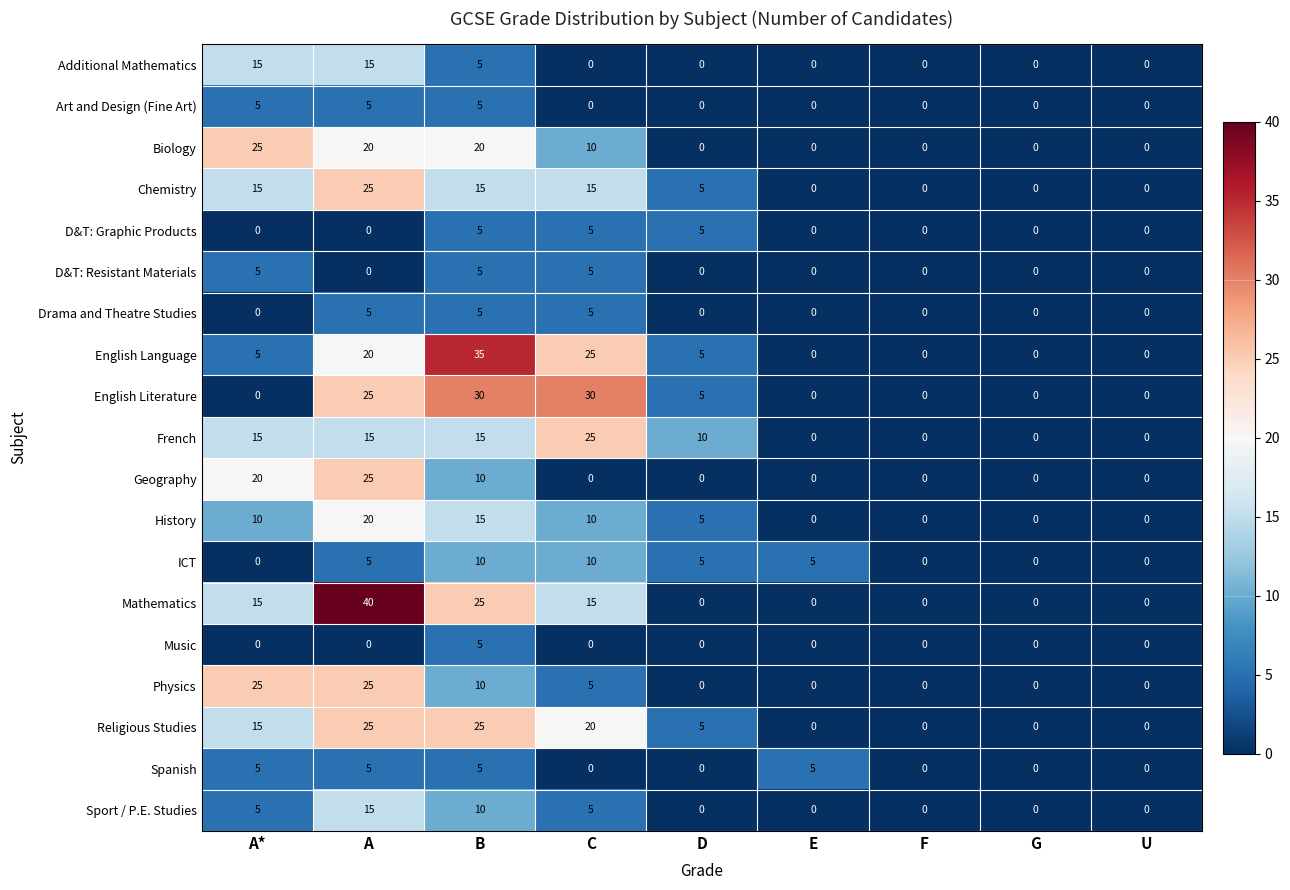

Count the number of categories in the chart.

9